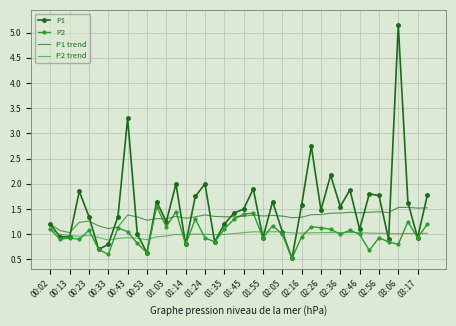

What is the maximum value for P2?

1.6